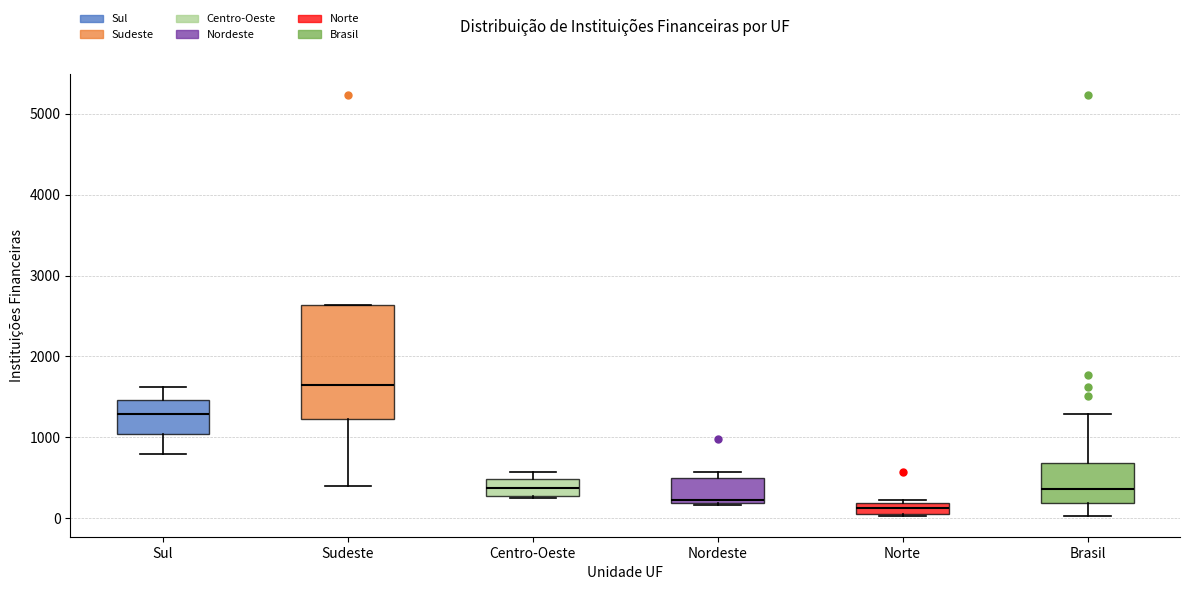

Where is the upper edge of the box for Sul on the y-axis? The values are not printed on the chart, so give them approximately, as read against the axis.

1500